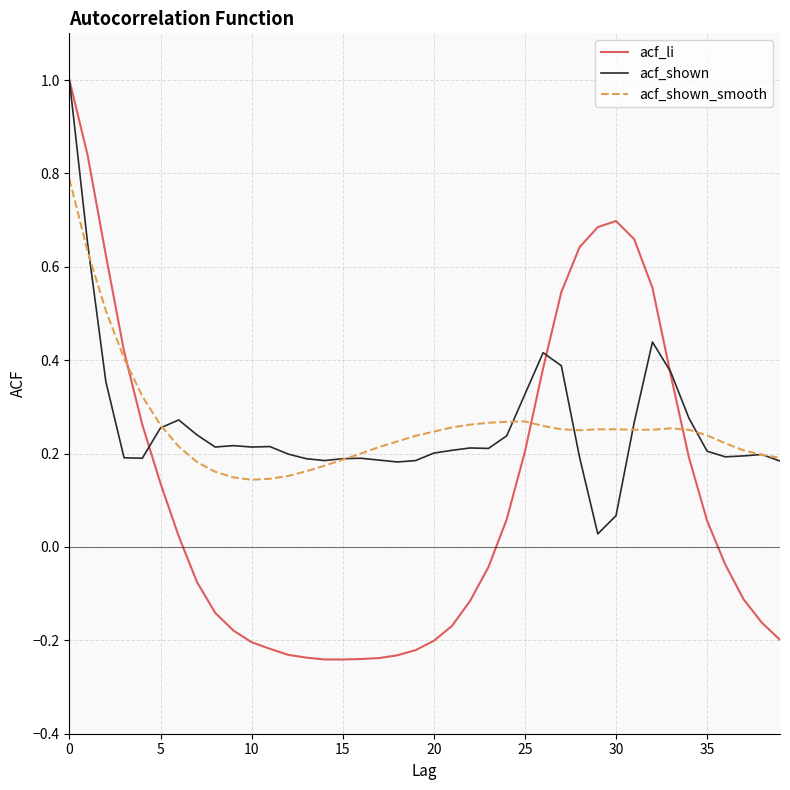

True or false: acf_shown_smooth and acf_shown cross at least once.

True